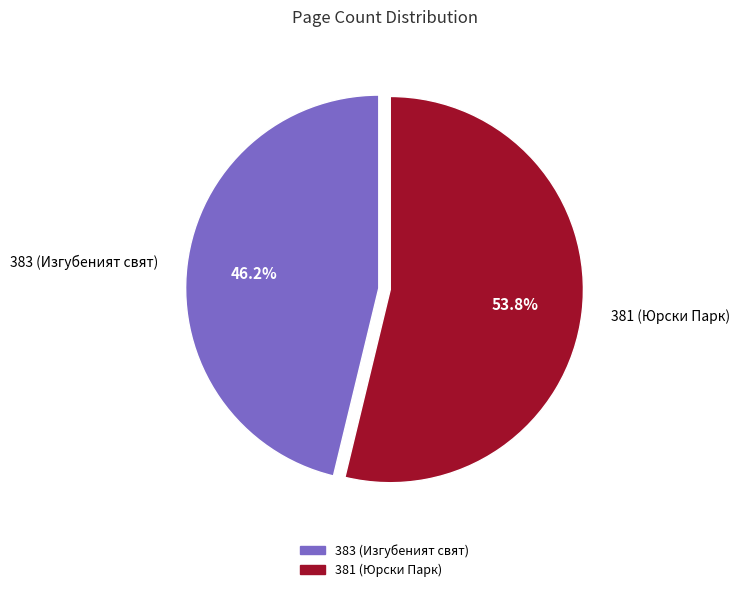

Is it true that 381 (Юрски Парк) is 42% of the pie?

False